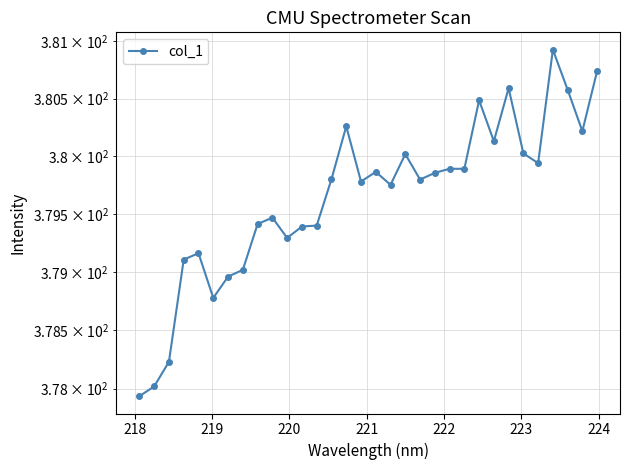

Is it true that the value at 17 is 654.7?

False